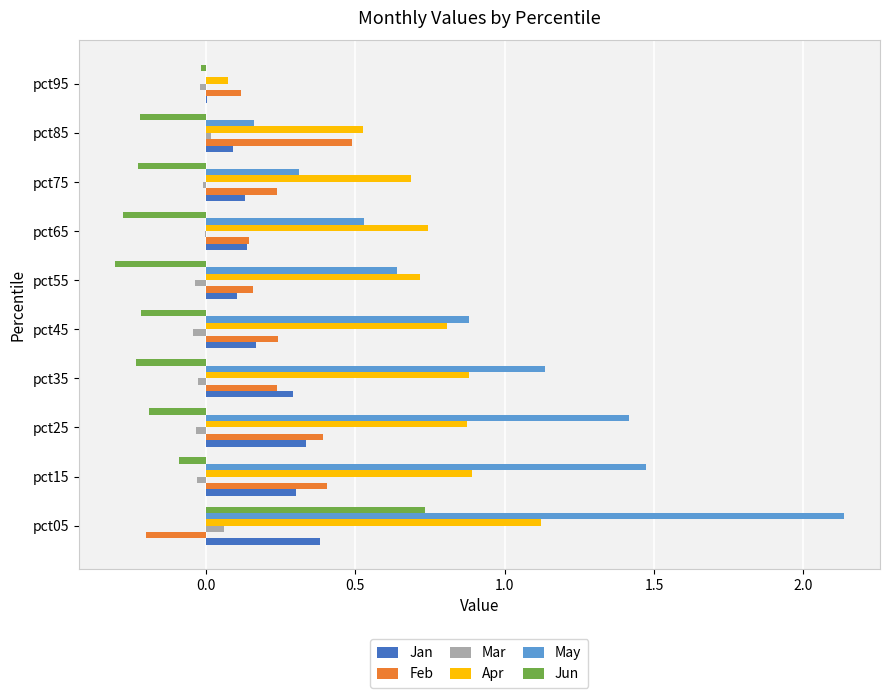

How many values in Feb are above zero?

9